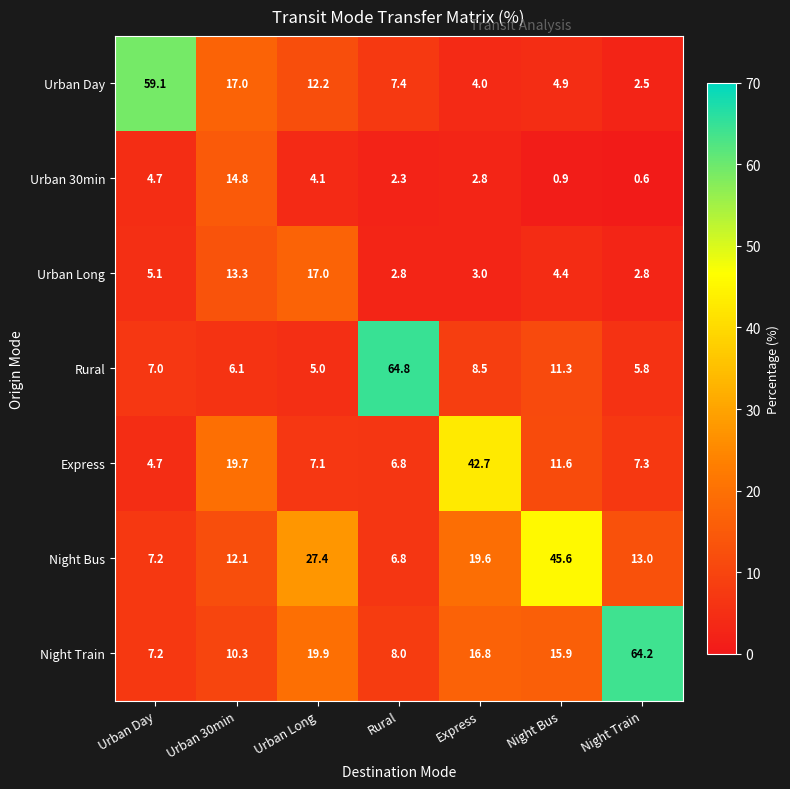

Rank the series by their maximum value, from lowest to highest.

Urban 30min, Urban Long, Express, Night Bus, Urban Day, Night Train, Rural